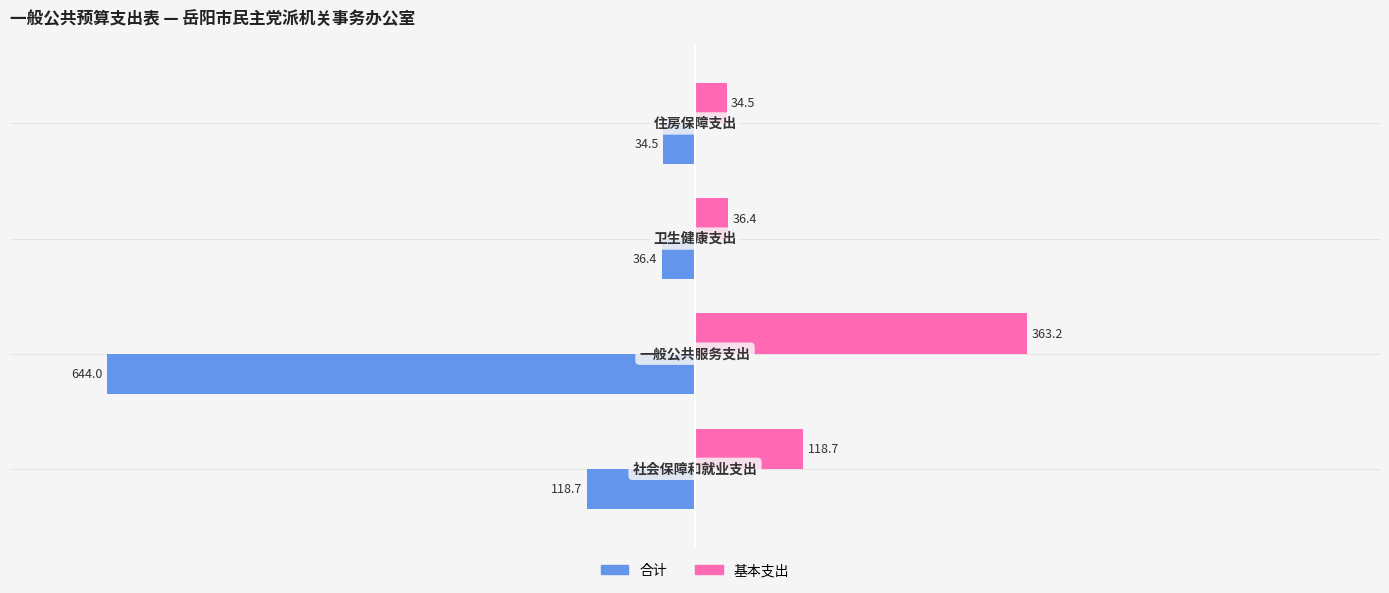

What is the highest value of the 基本支出 series?

363.2